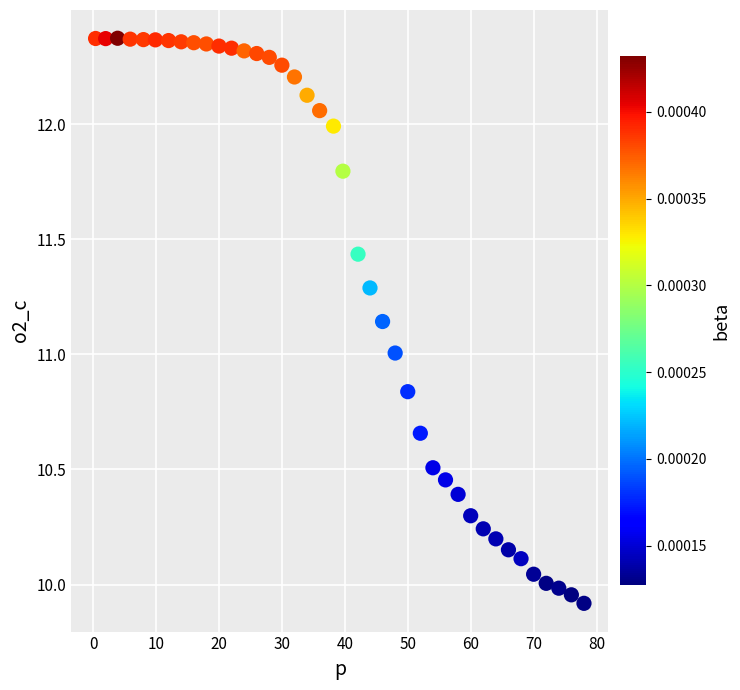

What is the range of Y values (max minus min)?

2.5